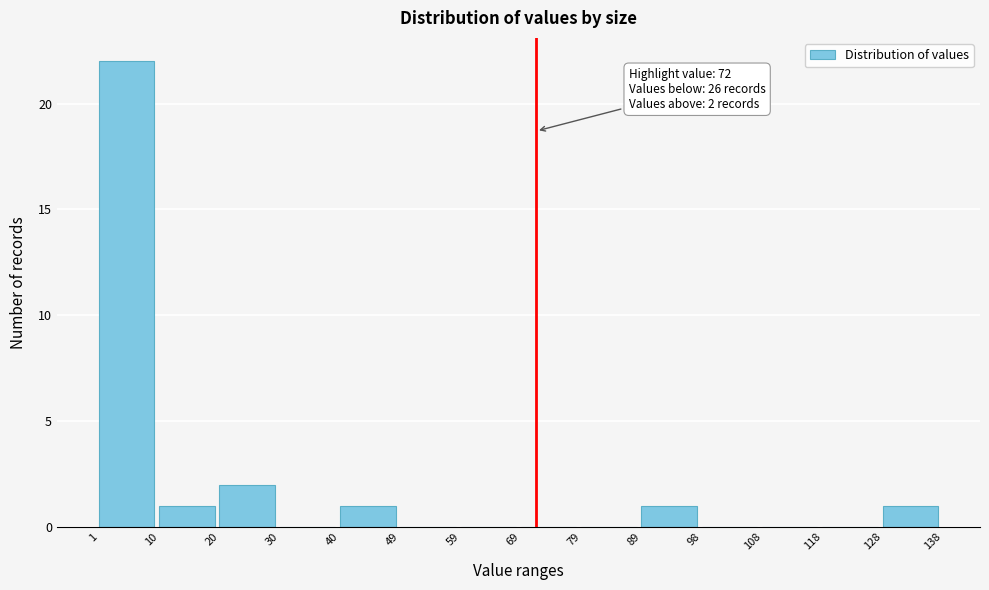

Over which range of the x-axis is the bar tallest?

1 to 10